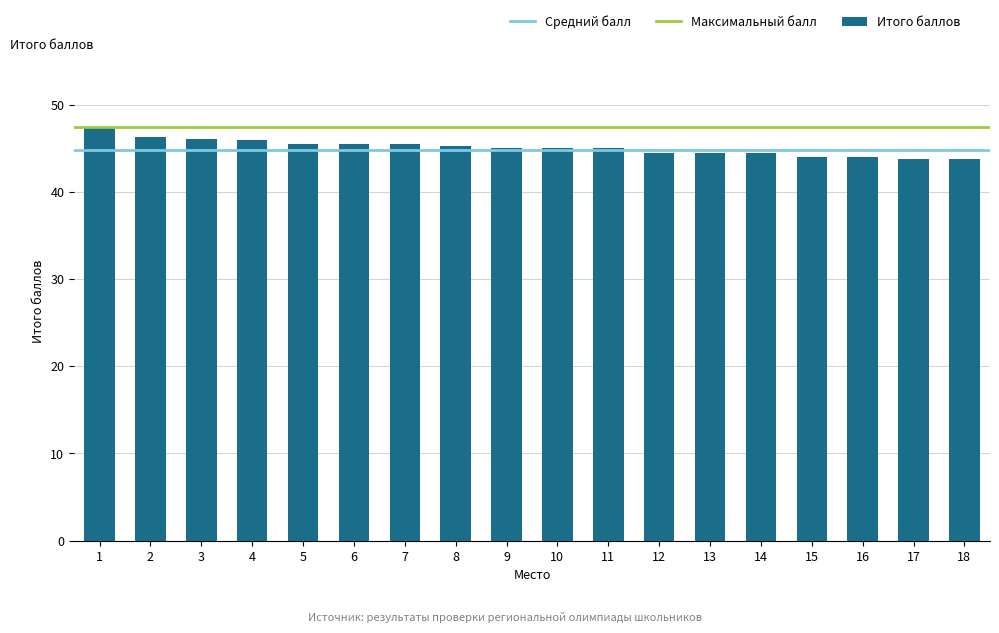

What is the average value?

45.1